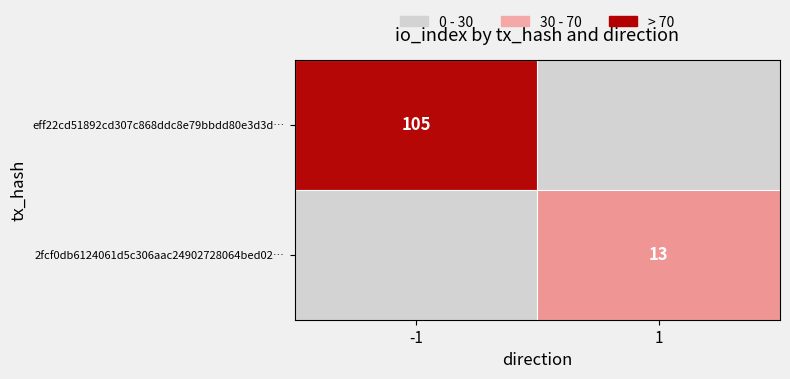

True or false: eff22cd51892cd307c868ddc8e79bbdd80e3d3d… has a value of 138 at -1.

False